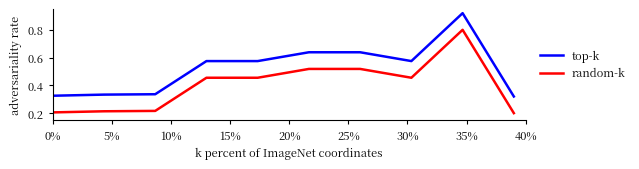

Rank the series by their maximum value, from lowest to highest.

random-k, top-k